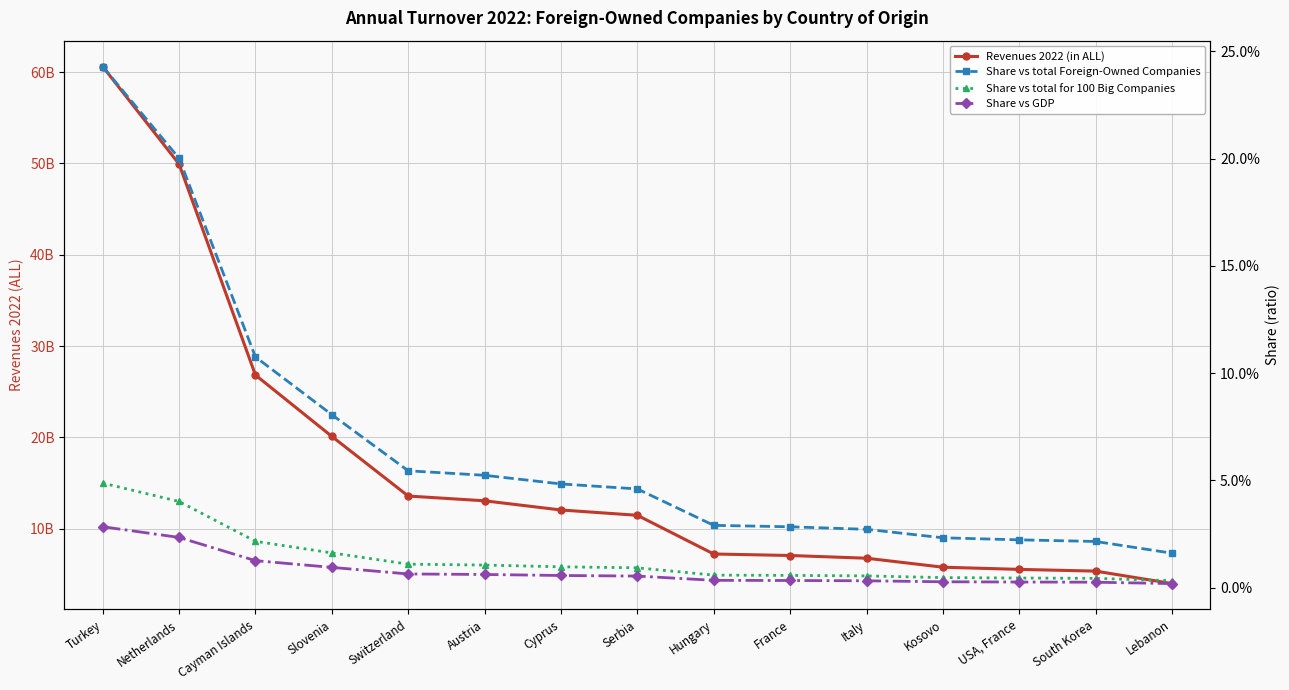

What is the label of the 11th point from the right?

Switzerland